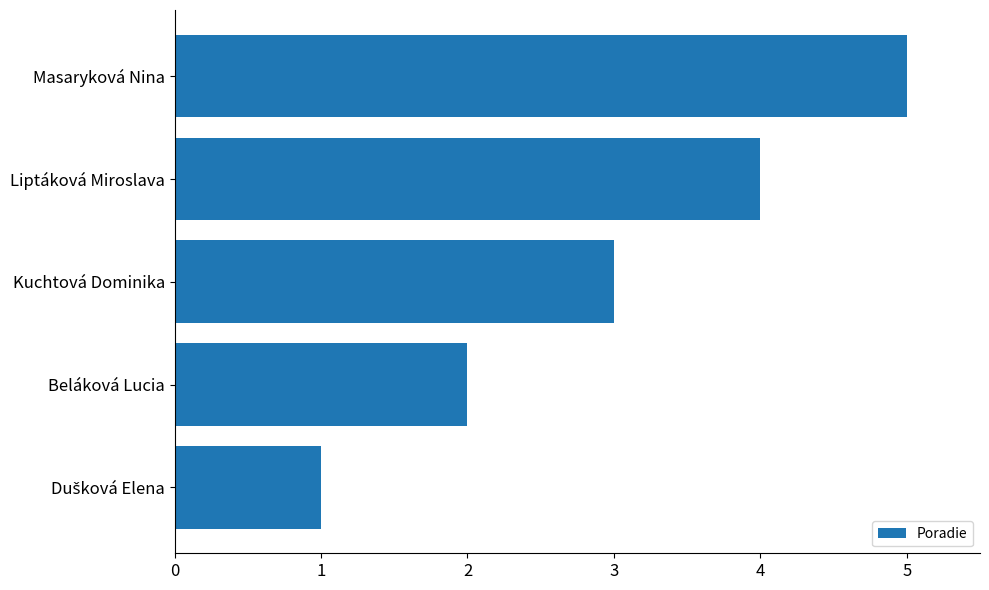

What is the approximate value at Masaryková Nina?

5